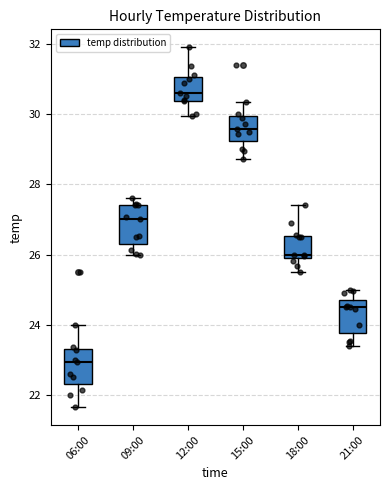

Which box's median line is the highest?

12:00